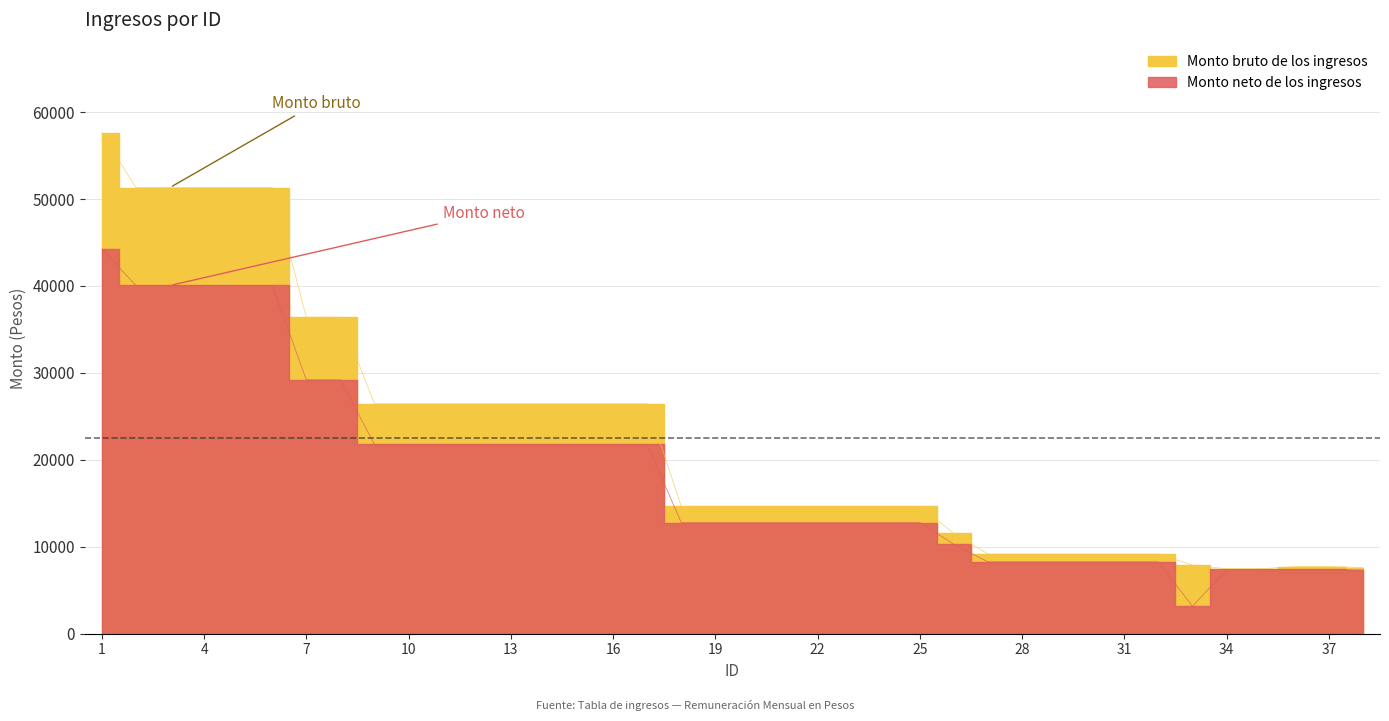

What is the spread (max minus min) of values at 21?

1875.6